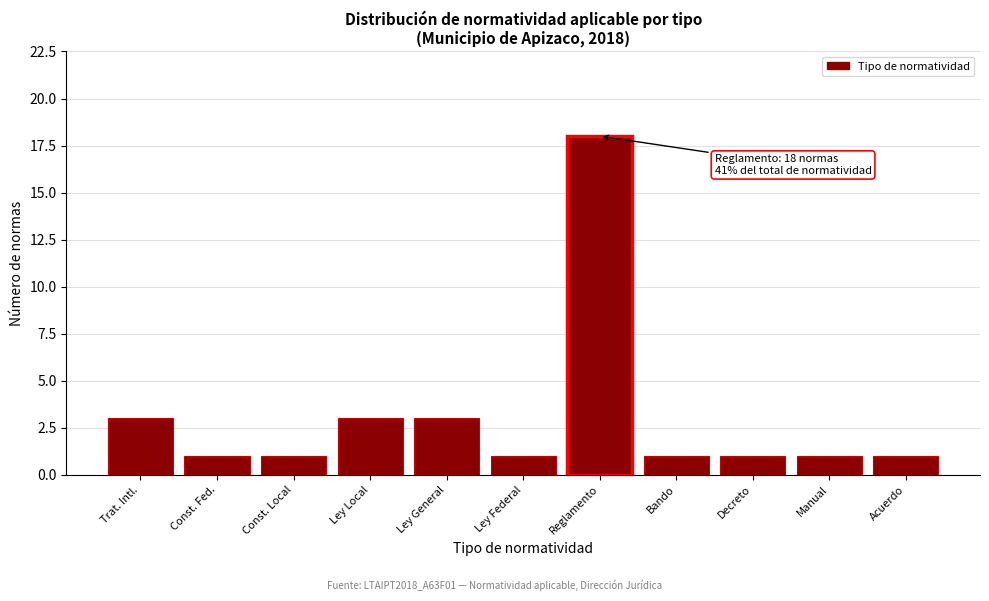

Reading left to right, what are all the values shown in this chart?

3	1	1	3	3	1	18	1	1	1	1